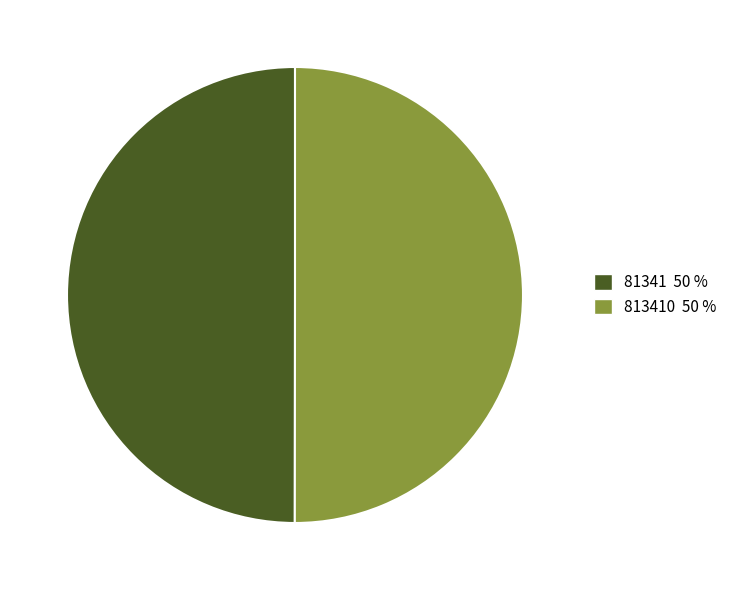

How many slices are in this pie chart?

2